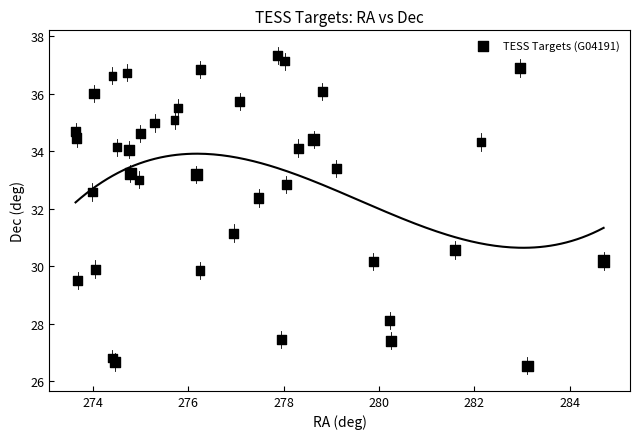

What Y value in the scatter plot is closest to 31?

31.2